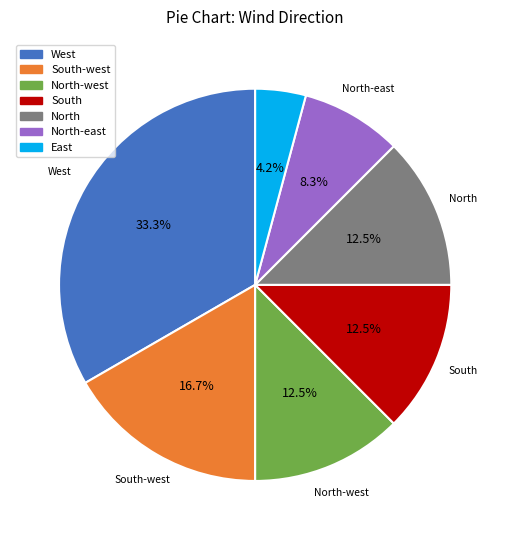

Does any single category account for the majority?

No